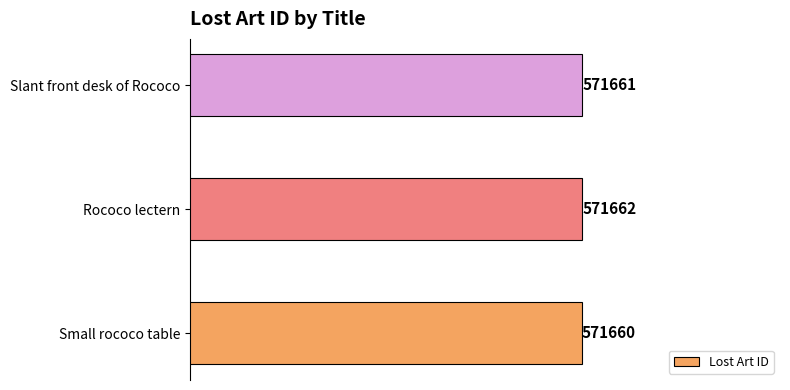

The value at Slant front desk of Rococo is 571661. True or false?

True